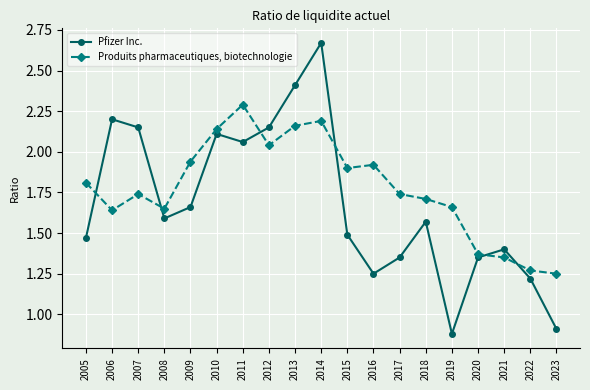

How many times do Pfizer Inc. and Produits pharmaceutiques, biotechnologie cross each other?

6